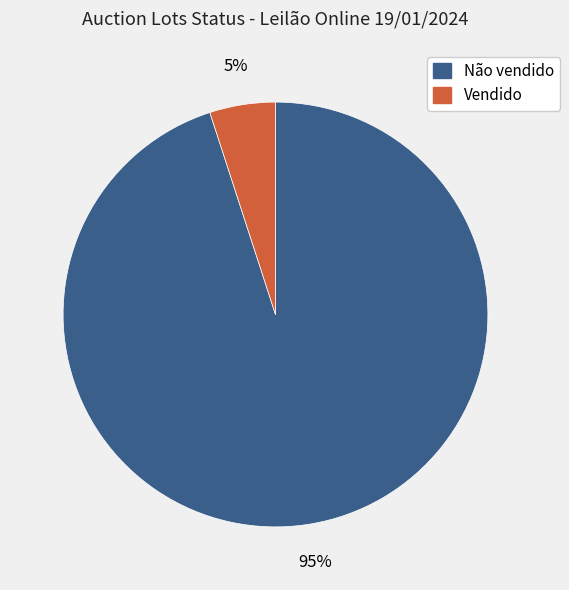

Is there any slice that represents more than half of the pie?

Yes